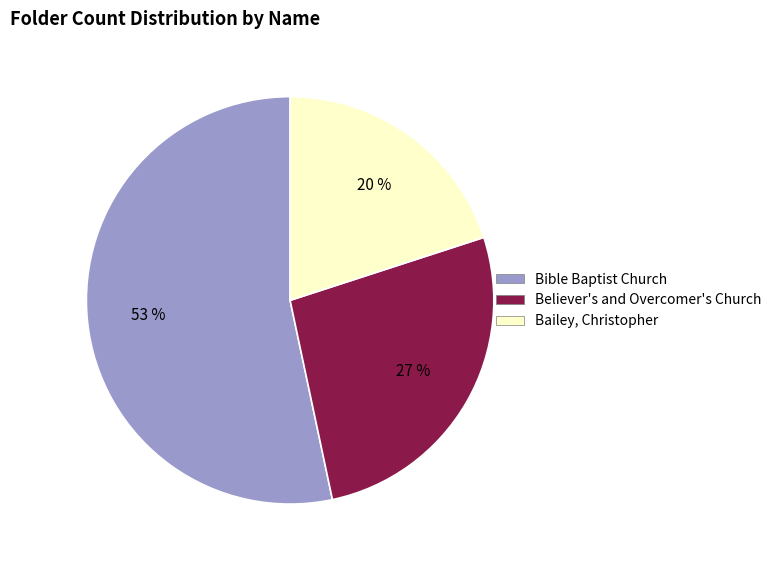

How many segments does this pie chart have?

3